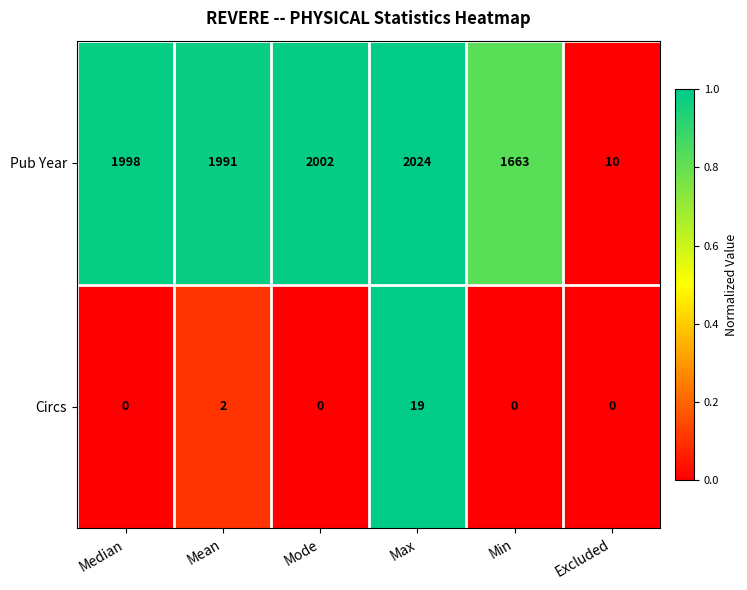

Reading left to right, transcribe all the data shown in this chart.

Pub Year: Median=1998	Mean=1991	Mode=2002	Max=2024	Min=1663	Excluded=10
Circs: Median=0	Mean=2	Mode=0	Max=19	Min=0	Excluded=0